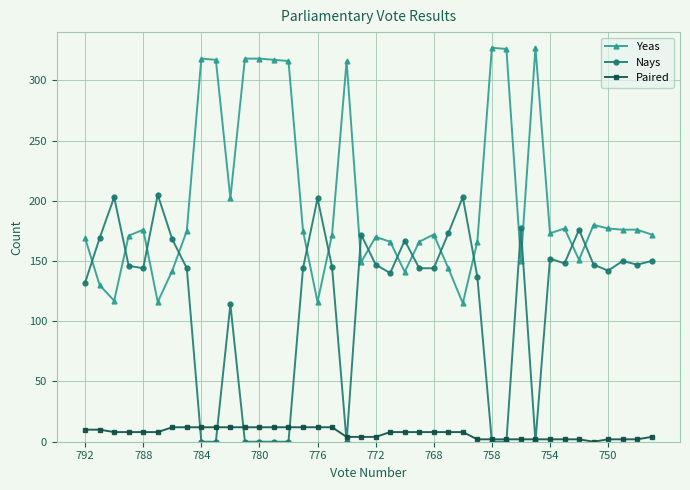

What are all the series names shown in the legend?

Yeas, Nays, Paired